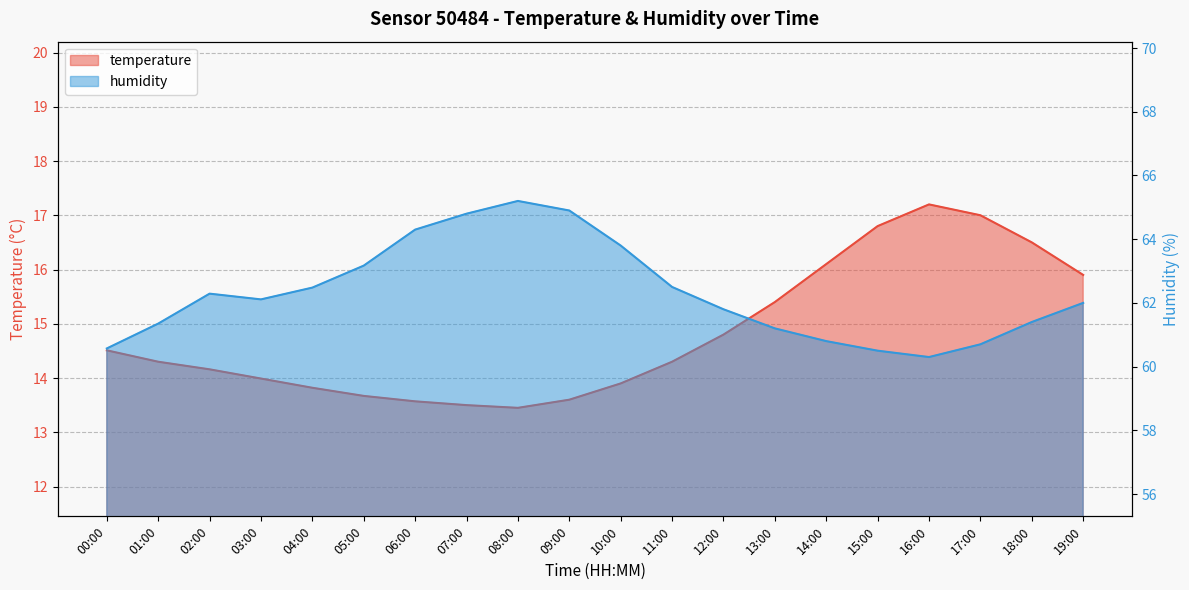

Which series changed the most between 06:00 and 07:00?

humidity